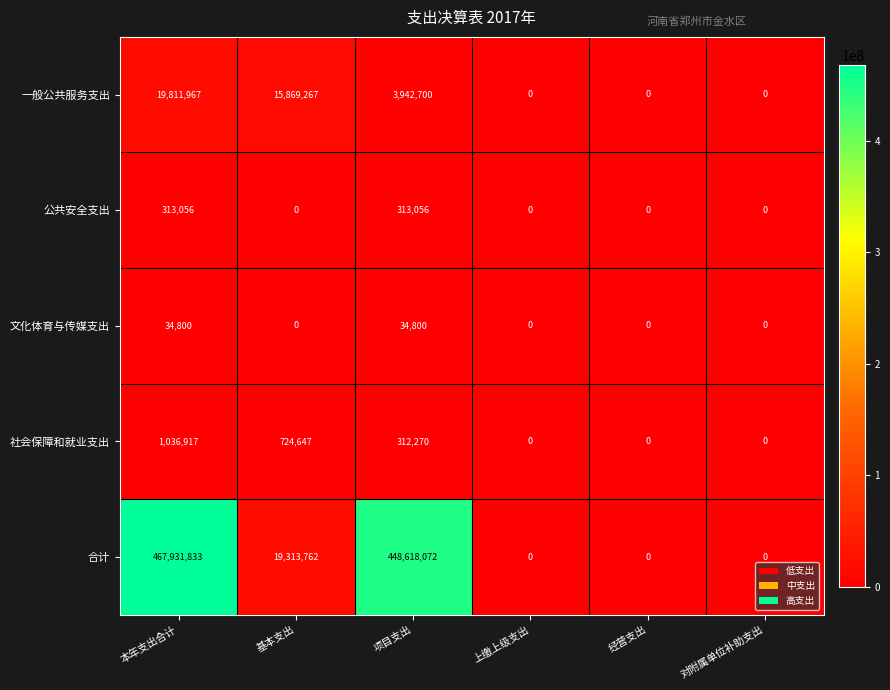

Which series has the largest total across all categories?

合计